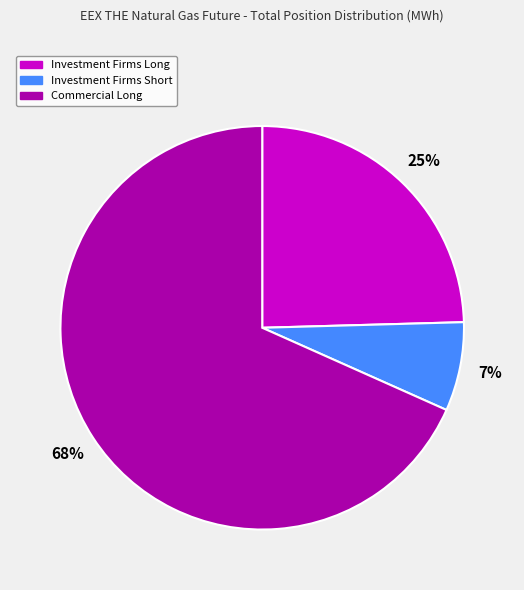

To the nearest percent, what is the difference between the largest and smallest slice percentages?

61%